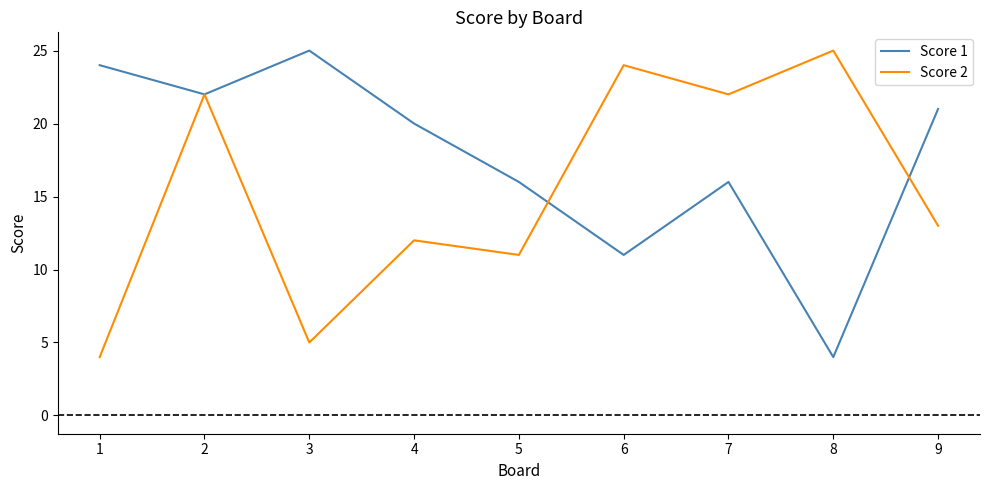

List the series in order of their overall mean, lowest first.

Score 2, Score 1